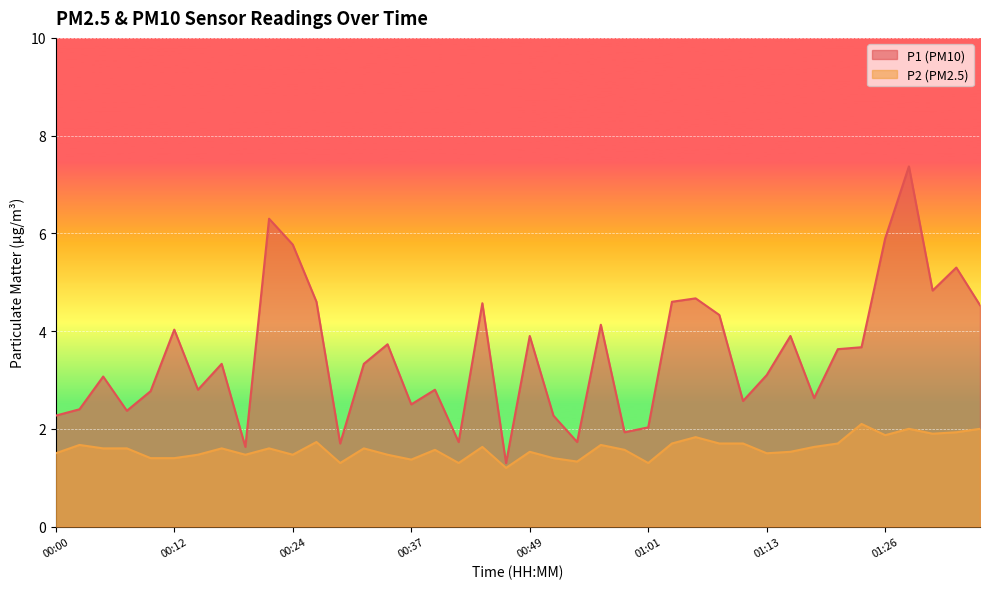

Which series has the largest total across all categories?

P1